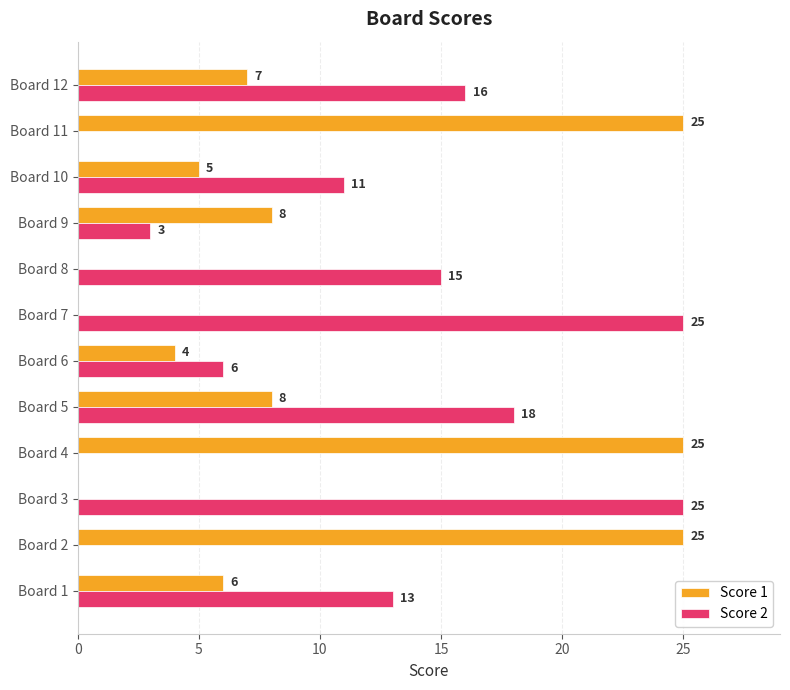

What value does the Score 1 series have at Board 1?

6